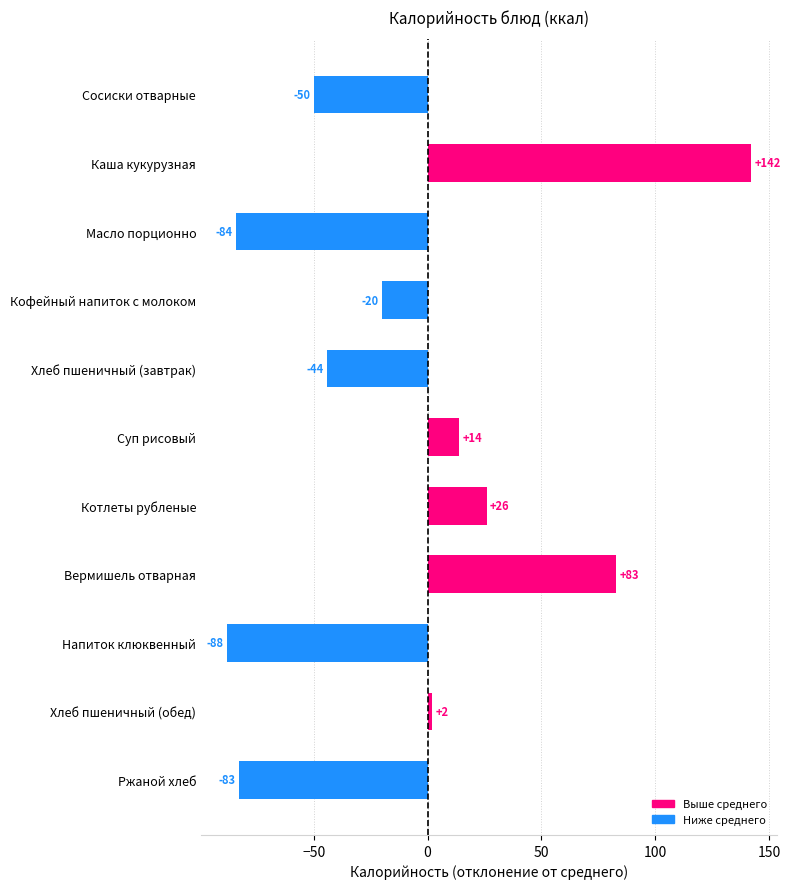

Where is the data nearest to the value 27?

Котлеты рубленые